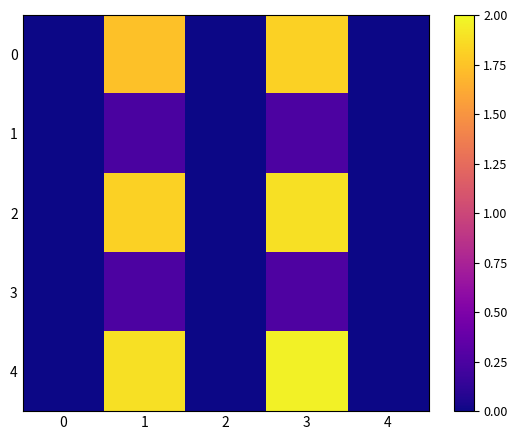

Reading right to left, extract all data points from this chart.

0: 4=0.0	3=1.8	2=0.0	1=1.7	0=0.0
1: 4=0.0	3=0.3	2=0.0	1=0.2	0=0.0
2: 4=0.0	3=1.9	2=0.0	1=1.8	0=0.0
3: 4=0.0	3=0.3	2=0.0	1=0.3	0=0.0
4: 4=0.0	3=2.0	2=0.0	1=1.9	0=0.0